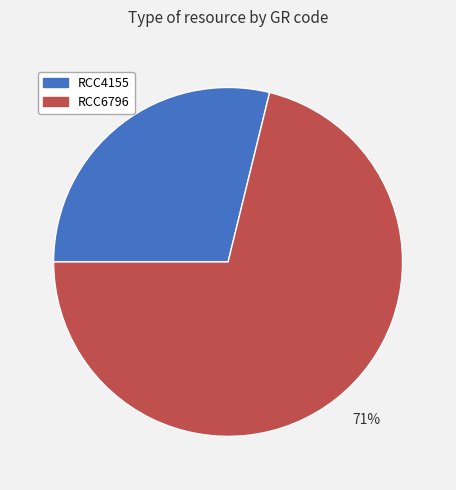

To the nearest percent, what is the difference between the largest and smallest slice percentages?

42%